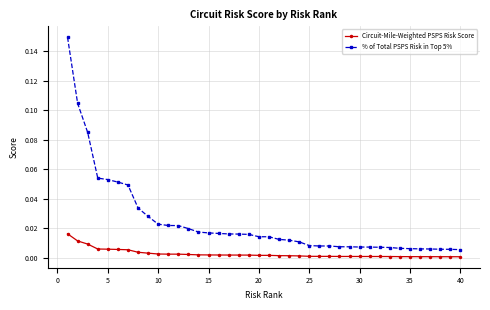

Which series has the largest total across all categories?

% of Total PSPS Risk in Top 5%